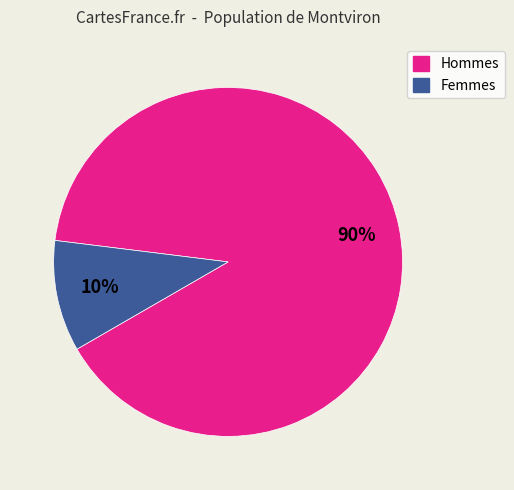

Is there any slice that represents more than half of the pie?

Yes